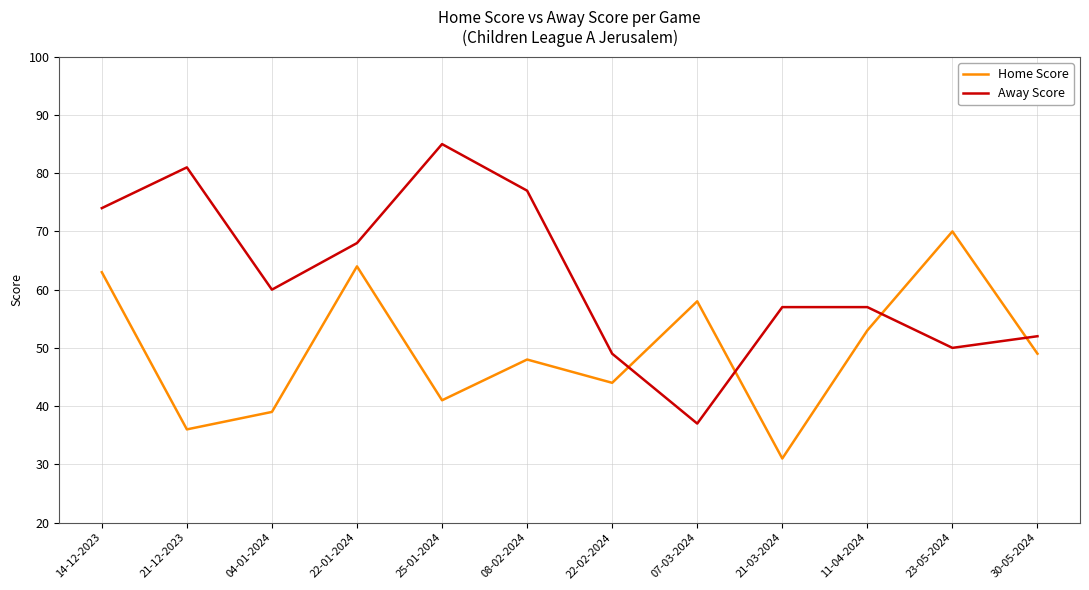

Where is Away Score nearest to the value 61?

04-01-2024